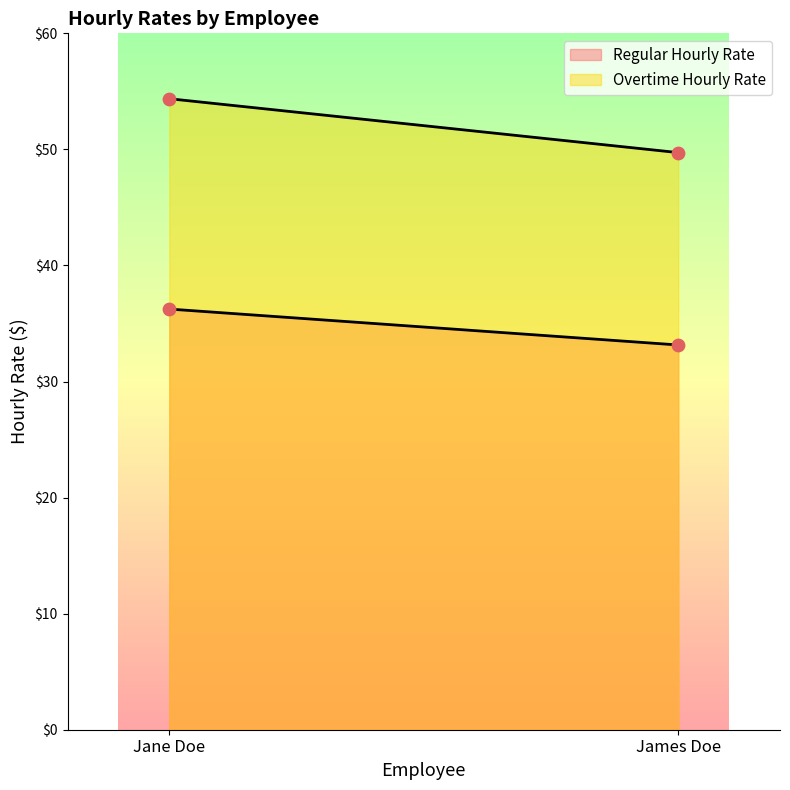

Which series reaches the minimum Y coordinate?

Regular Hourly Rate